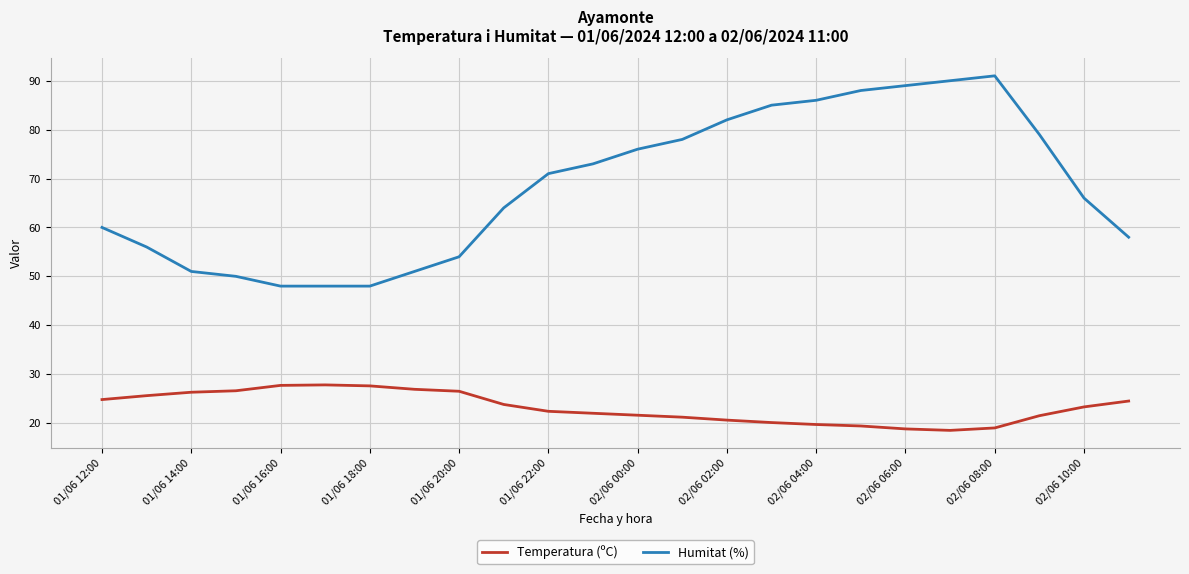

What is the sum of all Humitat (%) values?

1642.0